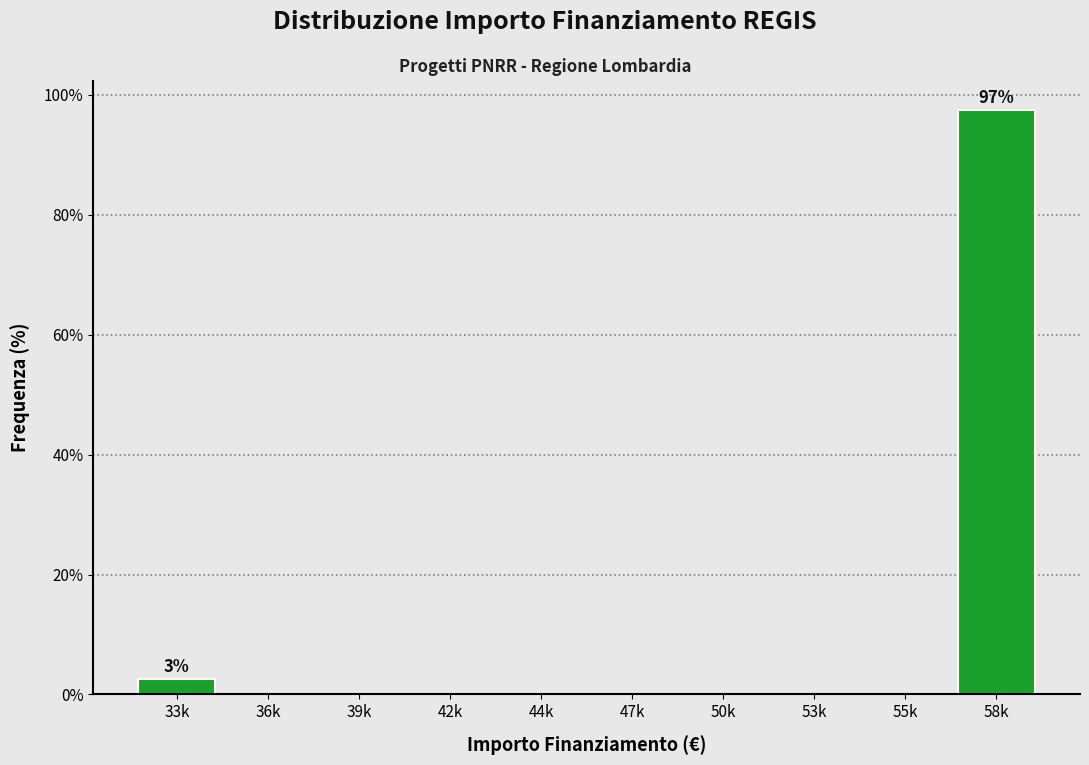

Reading left to right, extract all data points from this chart.

33k=2.6	36k=0.0	39k=0.0	42k=0.0	44k=0.0	47k=0.0	50k=0.0	53k=0.0	55k=0.0	58k=97.4